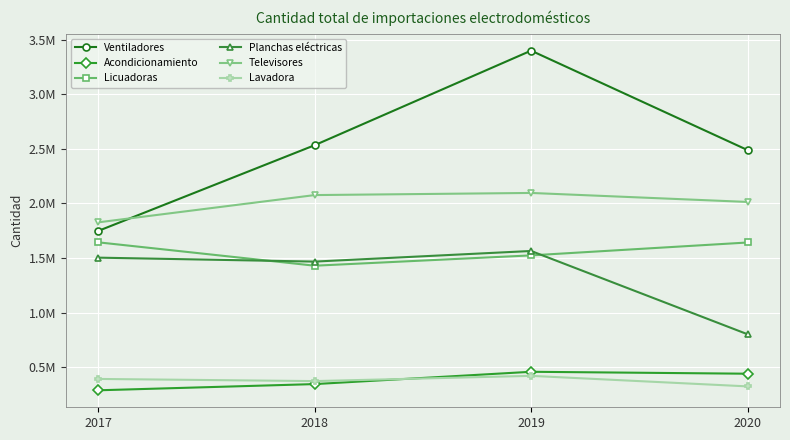

Rank the series by their maximum value, from lowest to highest.

Lavadora, Acondicionamiento, Planchas eléctricas, Licuadoras, Televisores, Ventiladores